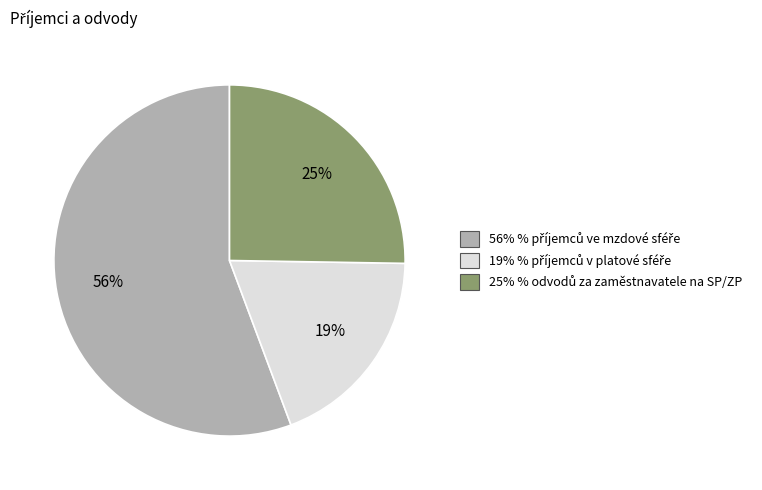

To the nearest percent, what is the average slice percentage?

33%